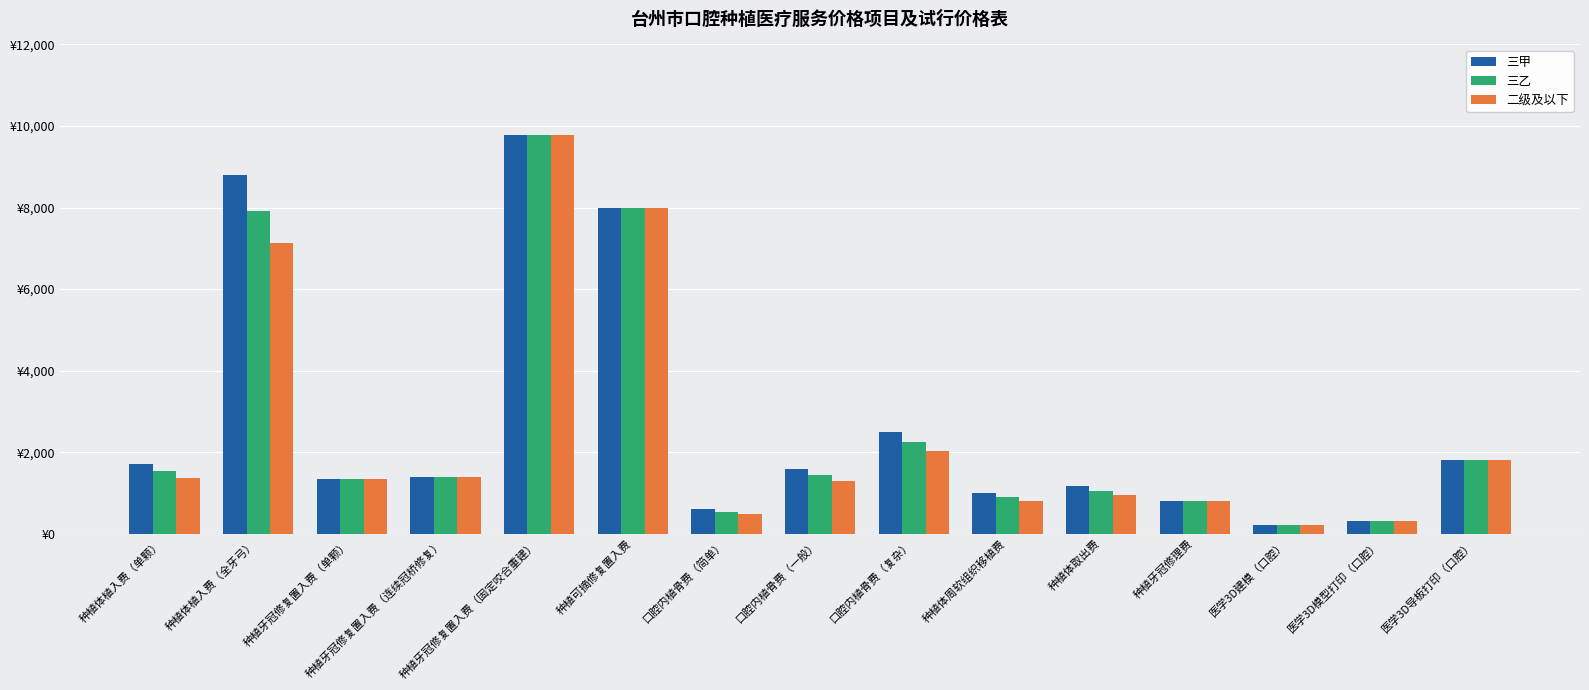

Which series has the largest total across all categories?

三甲